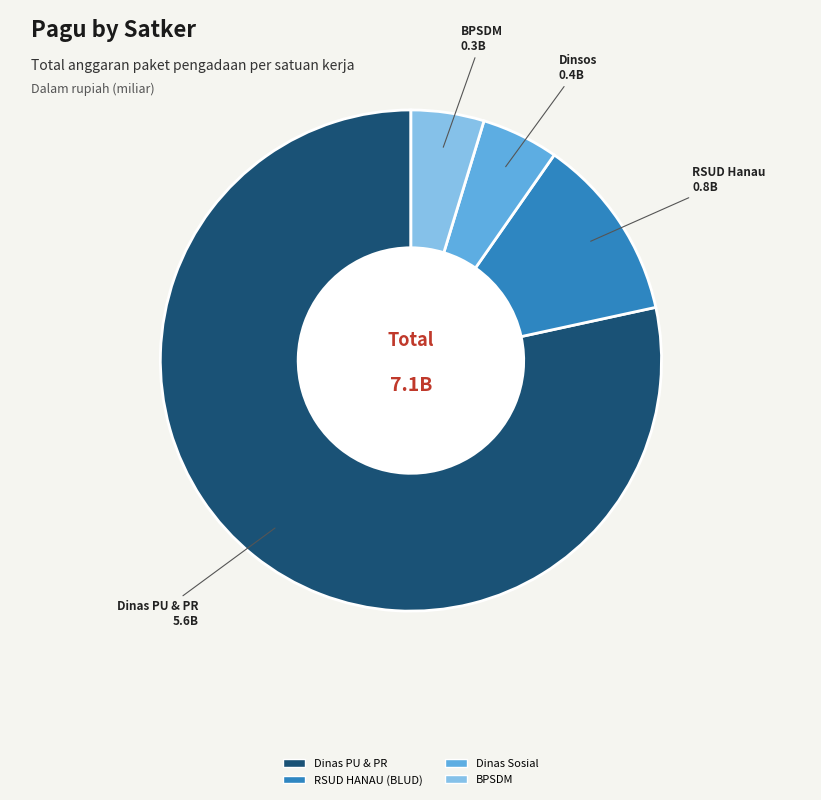

Is there a majority slice in this chart?

Yes